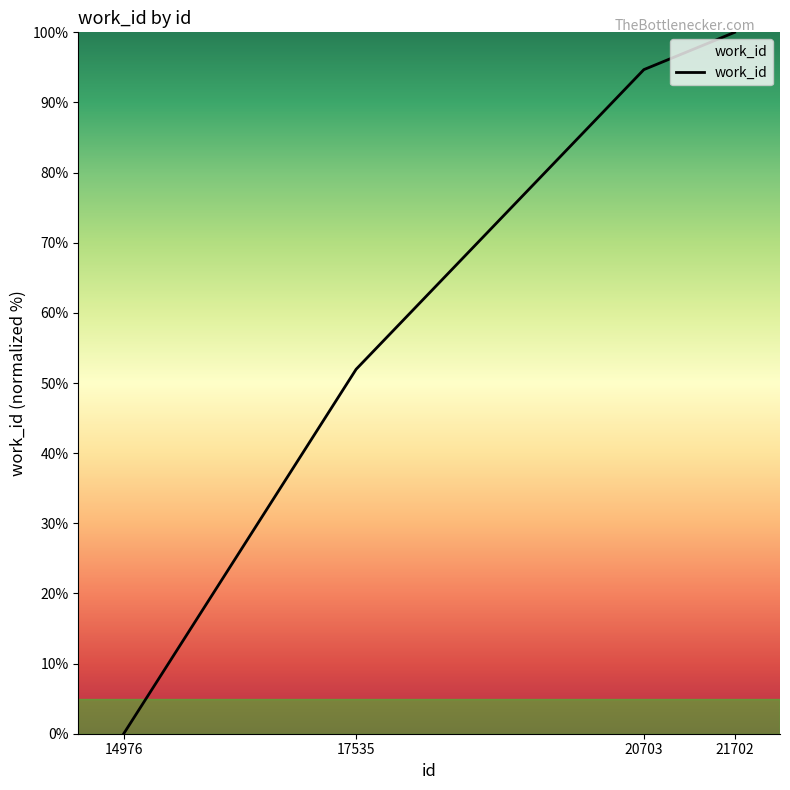

What is the difference between the maximum and second lowest values?

48.0